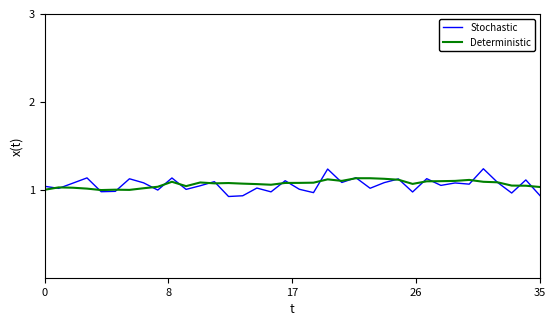

Which series has the largest range (max minus min)?

Stochastic